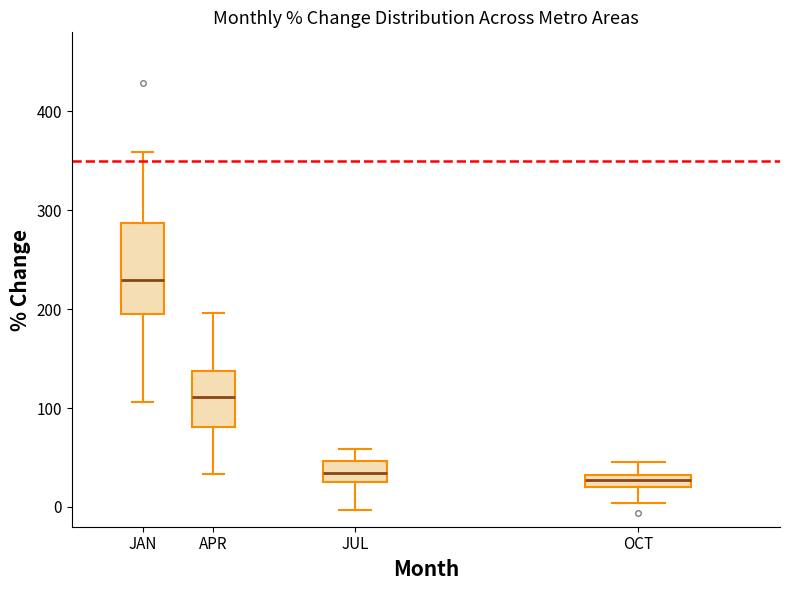

Where does the lower whisker of the box for OCT end on the y-axis? The values are not printed on the chart, so give them approximately, as read against the axis.

0